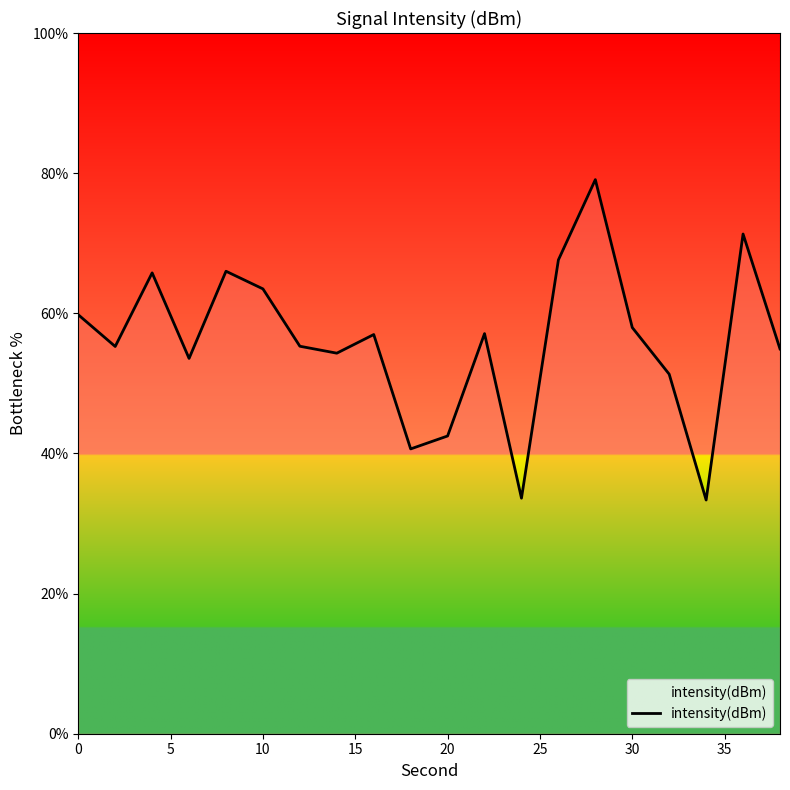

What is the difference between the maximum and minimum values?

45.7